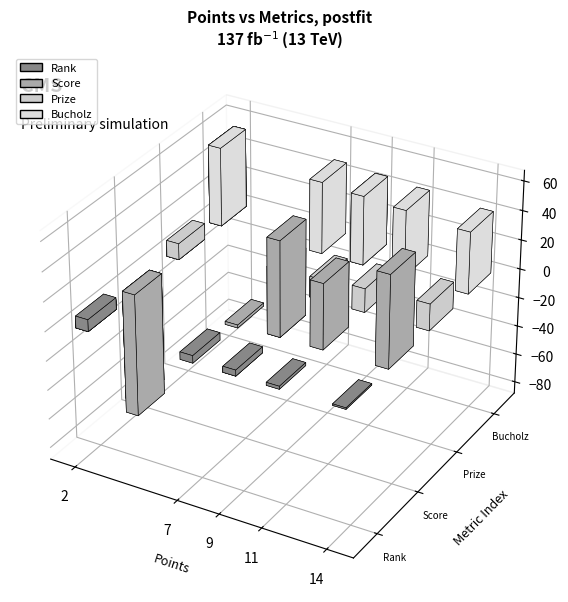

Which series has the widest spread of values?

Score